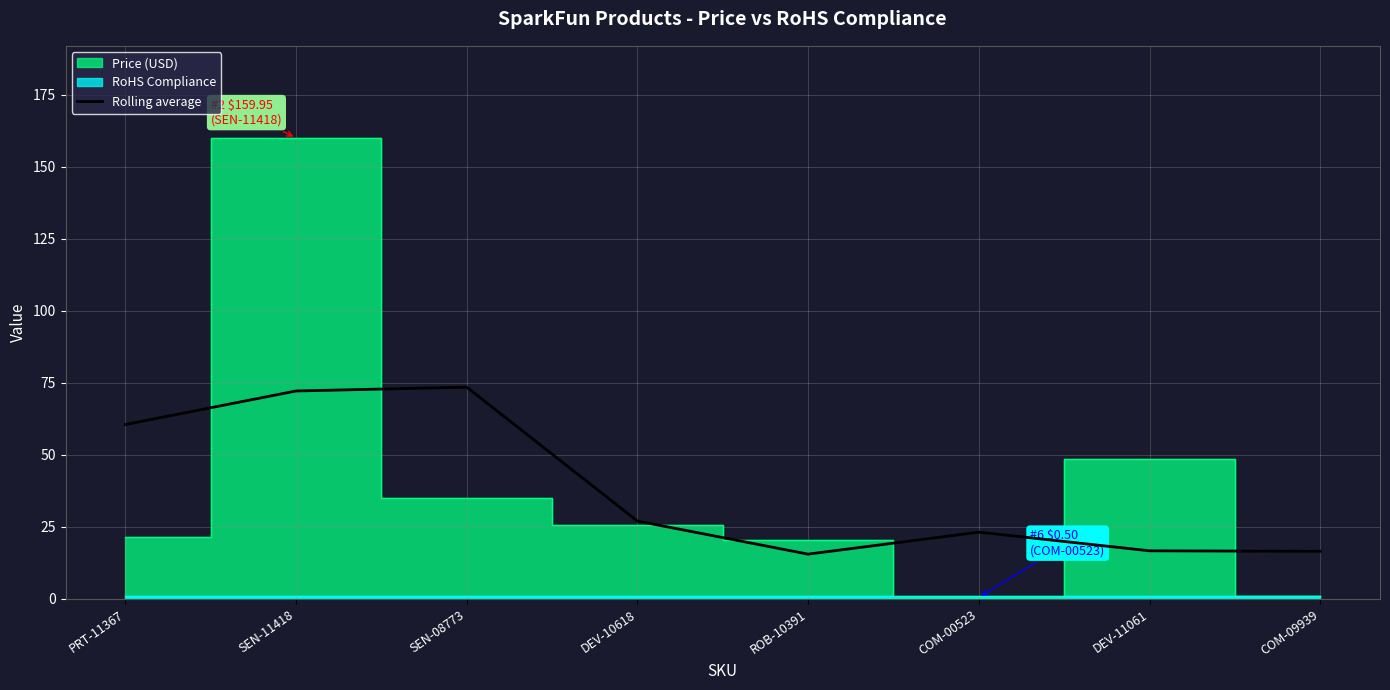

What is the lowest value of the Rolling average series?

15.5